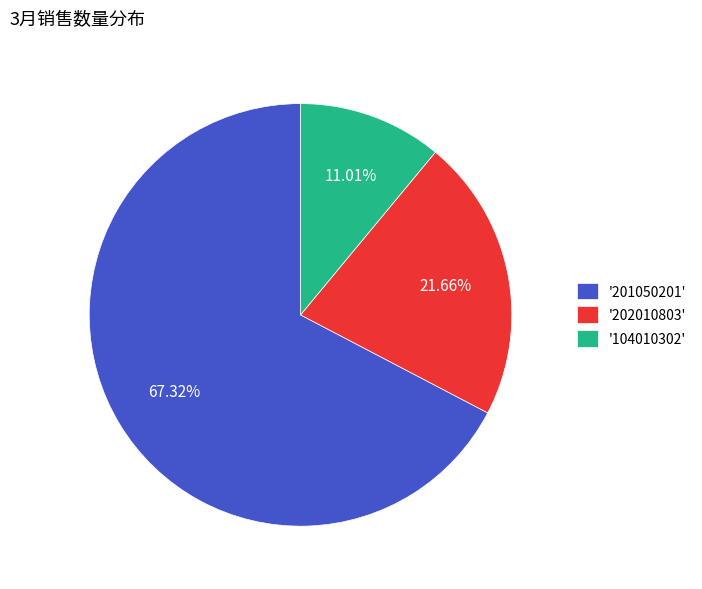

Does '104010302' represent more than half of the total?

No